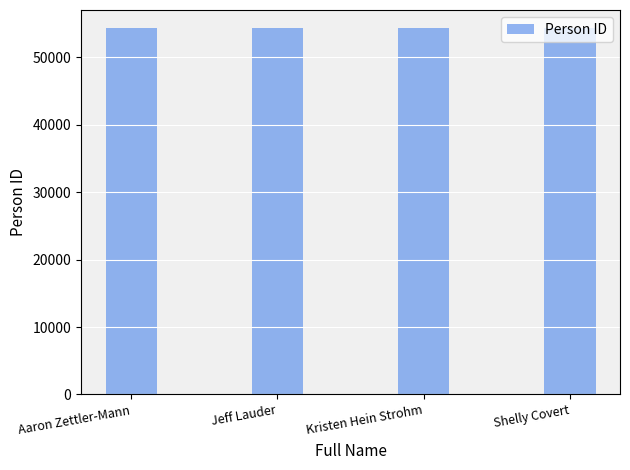

How many values are below 54326?

2